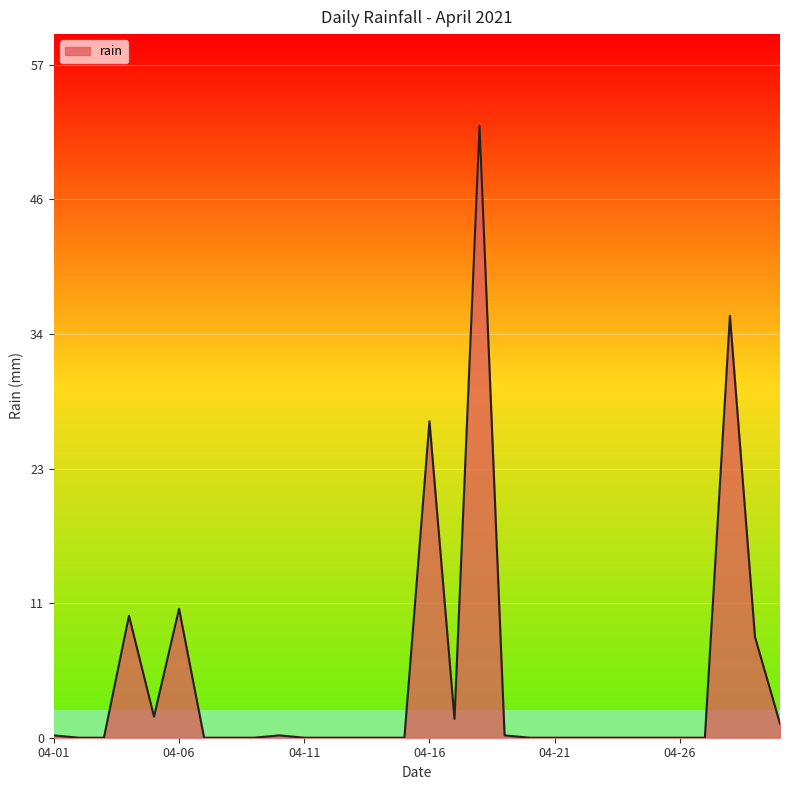

Does the chart have visible grid lines?

Yes